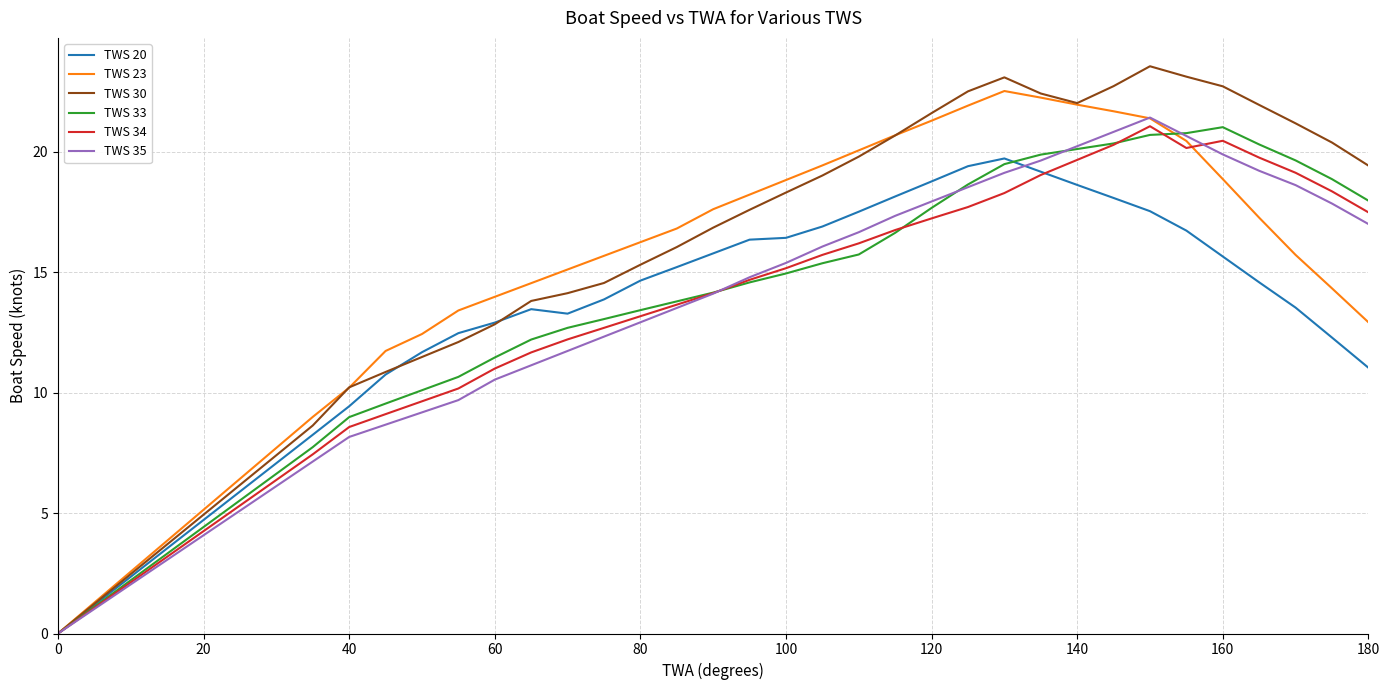

What is the greatest value displayed?

23.5